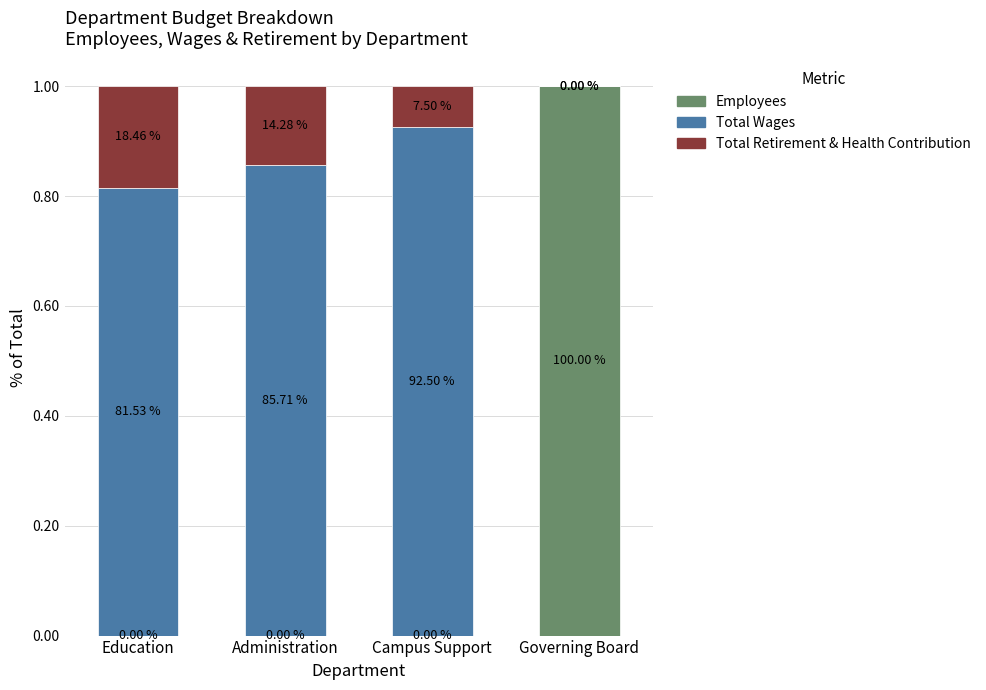

Are the bars horizontal?

No